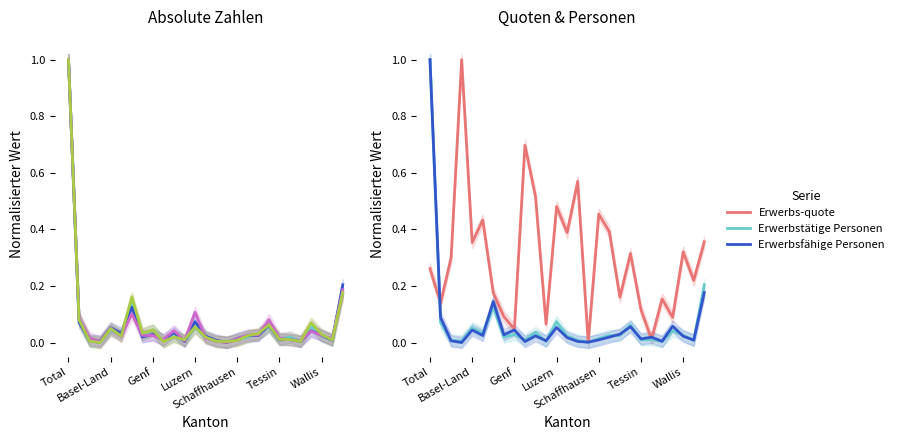

What position from the right is 13?

14